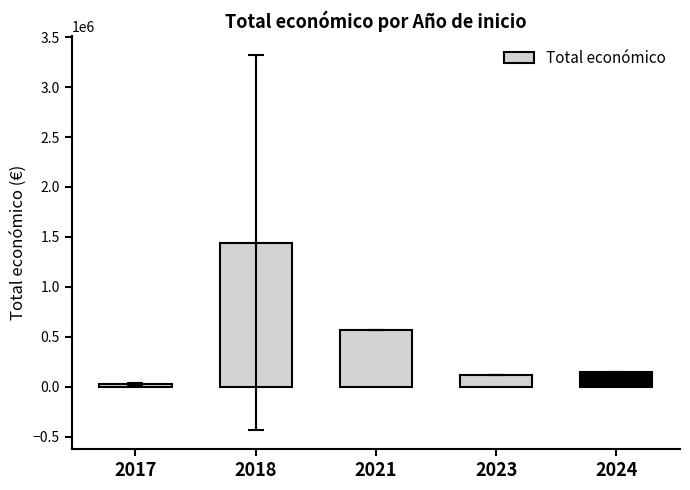

Which label corresponds to the largest value in the chart?

2018